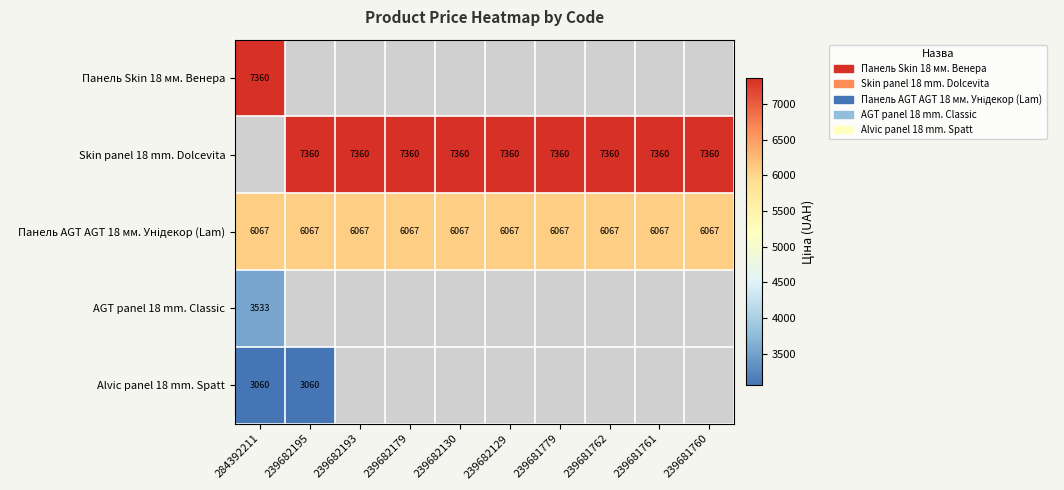

The Skin panel 18 mm. Dolcevita series shows 4753.8 at 239682195. True or false?

False